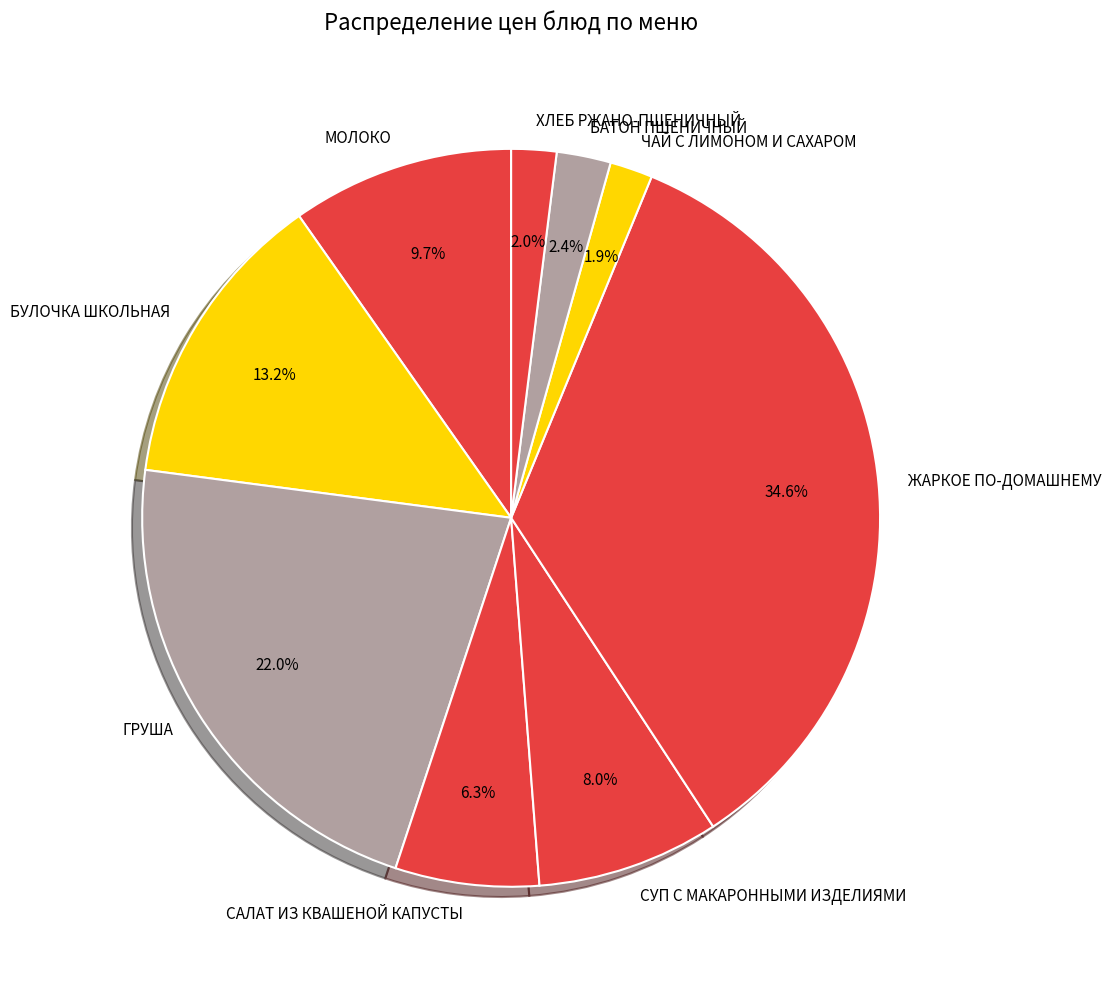

Does ЧАЙ С ЛИМОНОМ И САХАРОМ represent more than half of the total?

No